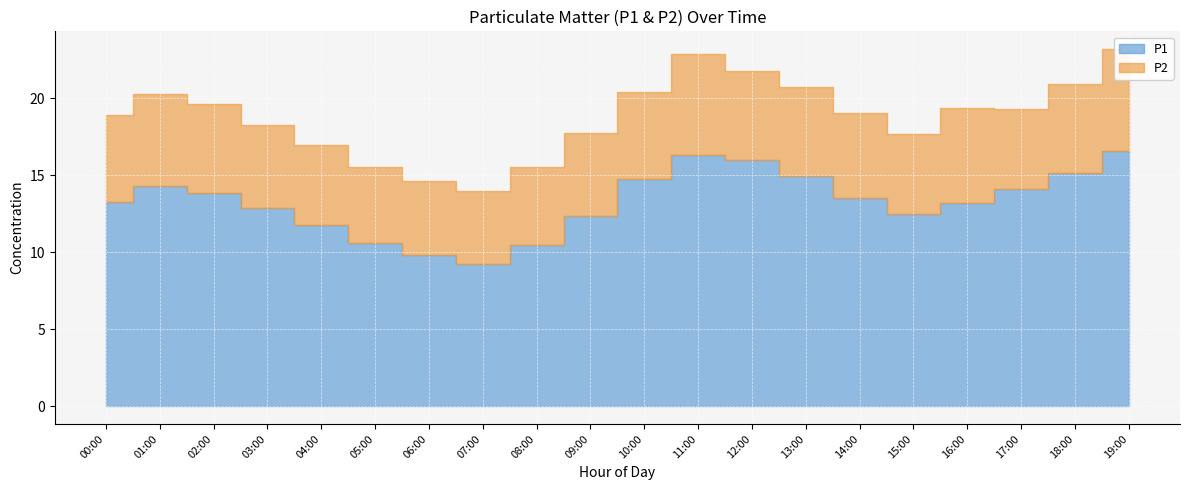

The chart shows a value of 15.2 at 18:00. True or false?

True